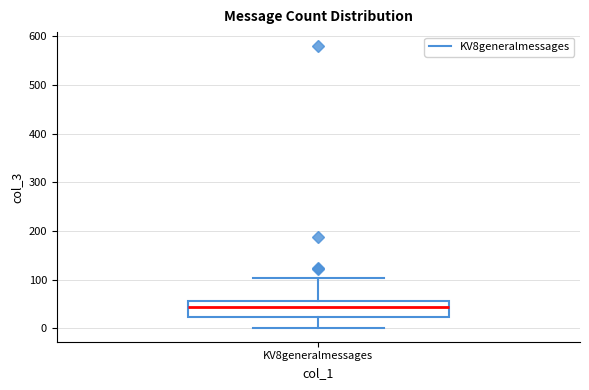

Read this box plot against the y-axis: the position of the median line, the range covered by the box, and the ends of both whiskers. The values are not printed on the chart, so give them approximately, as read against the axis.

median 40, box 20 to 60, whiskers 0 to 100